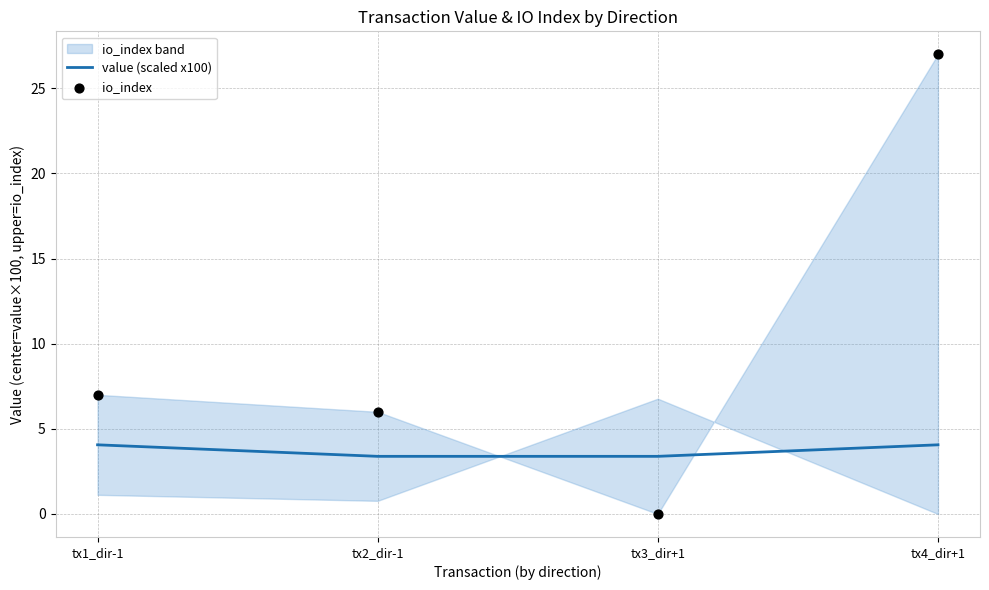

Which series contains the lowest Y value?

io_index